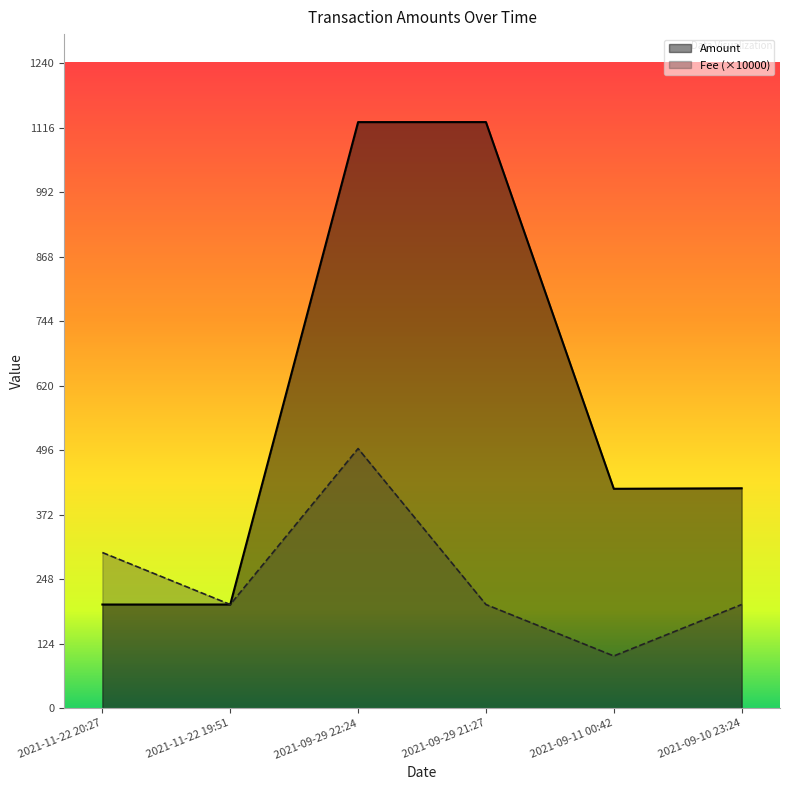

True or false: Amount has more than 1 interior local peaks.

False